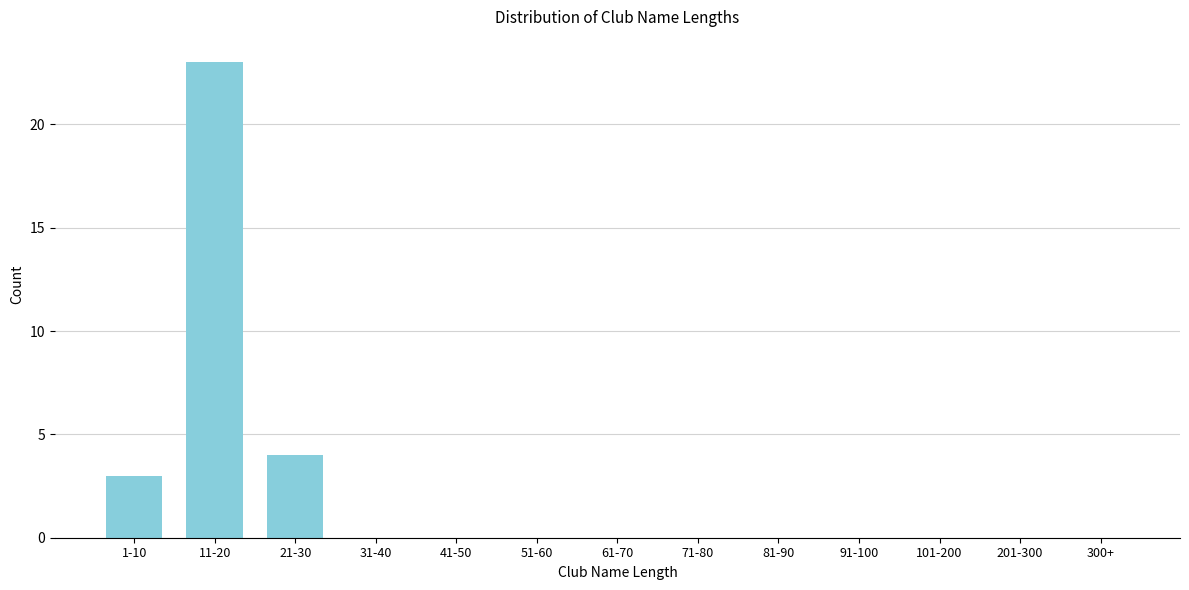

Reading left to right, what are all the values shown in this chart?

1-10=3	11-20=23	21-30=4	31-40=0	41-50=0	51-60=0	61-70=0	71-80=0	81-90=0	91-100=0	101-200=0	201-300=0	300+=0